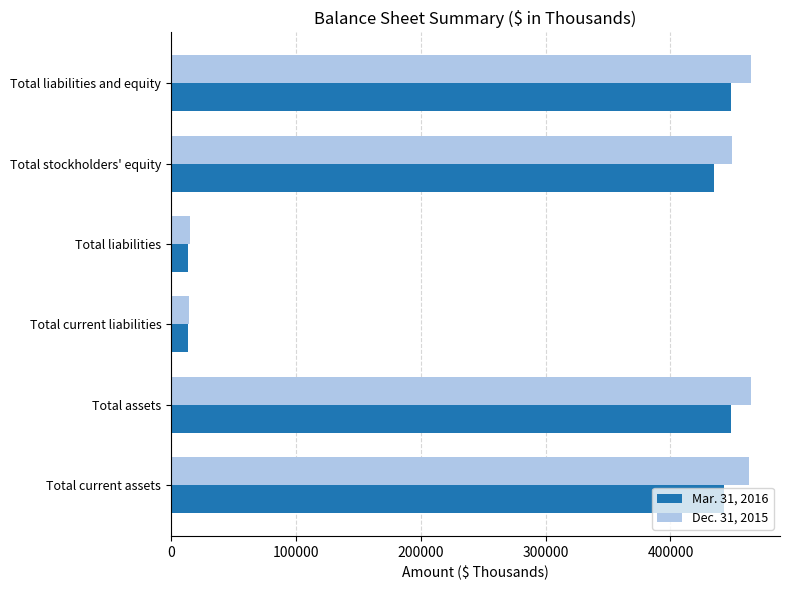

Is it true that Dec. 31, 2015 equals 818581 at Total current assets?

False